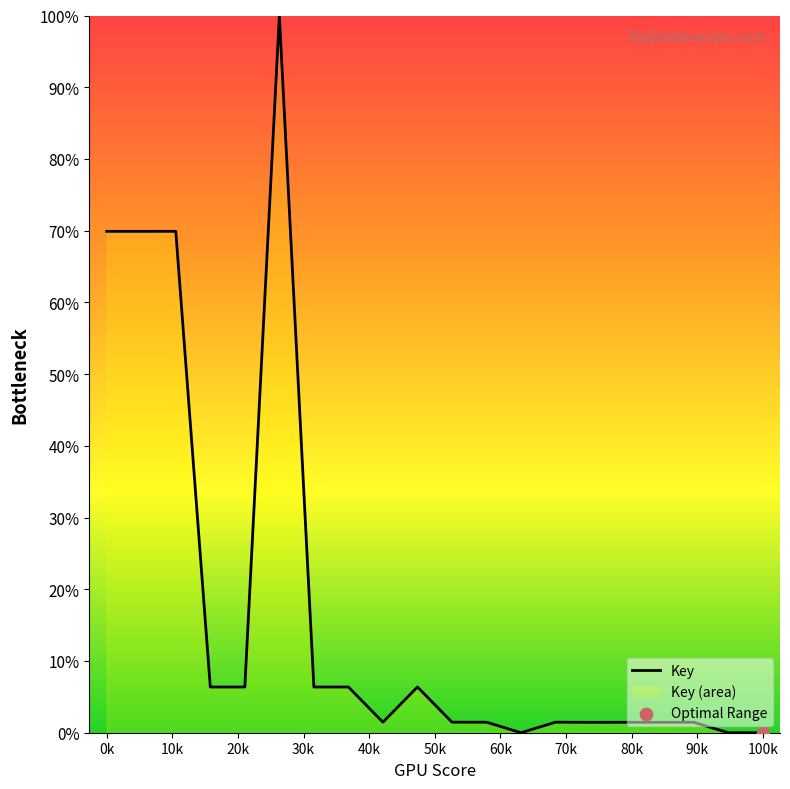

What is the maximum value shown in the chart?

100.0